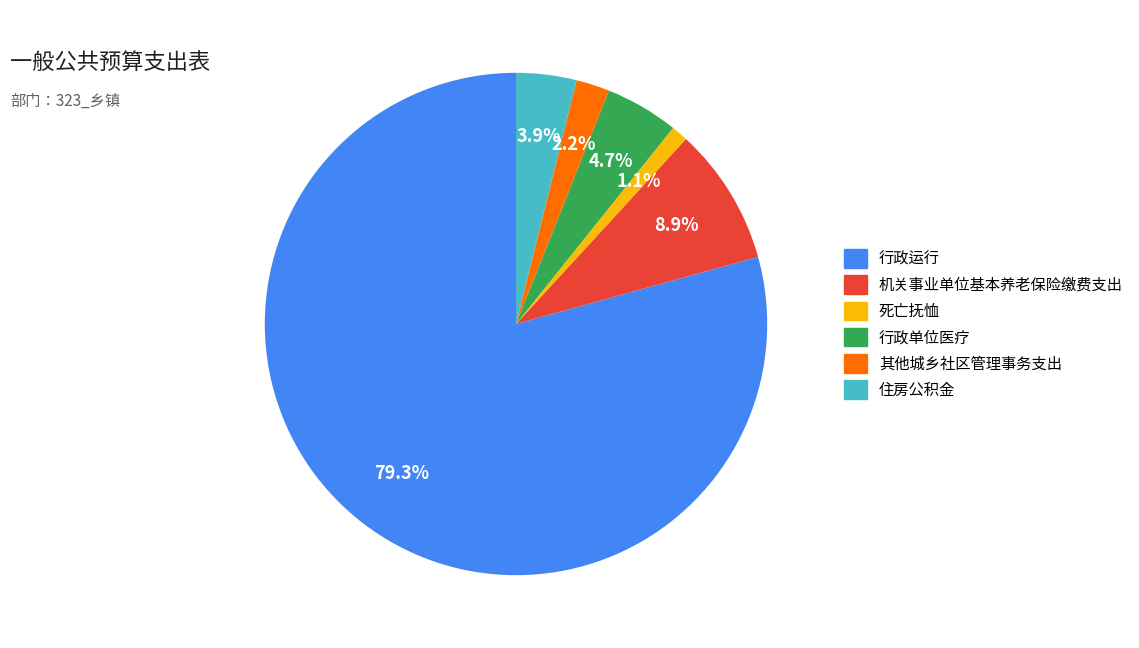

To the nearest percent, what is the difference between the largest and smallest slice percentages?

78%